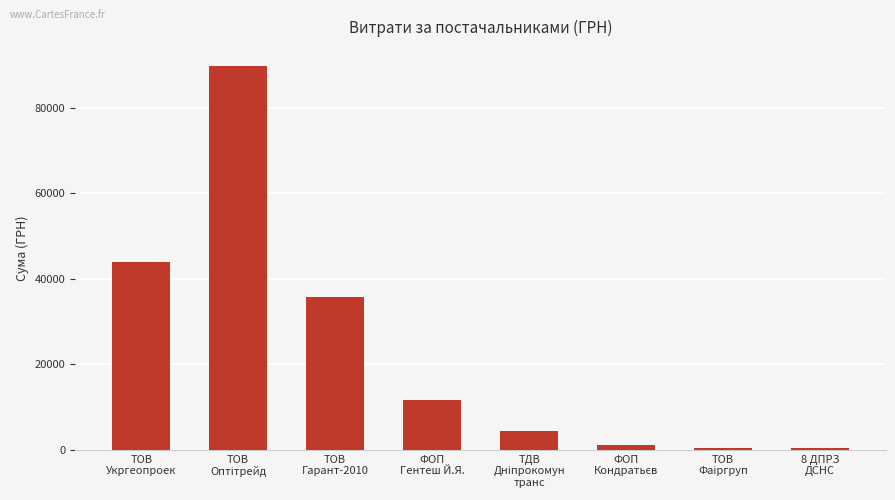

What is the value of the 2nd bar from the left?

89669.0